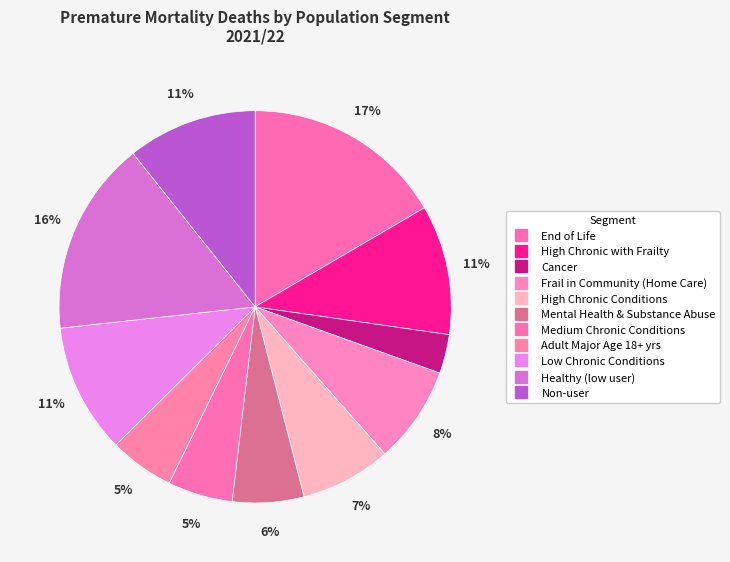

How many segments does this pie chart have?

11